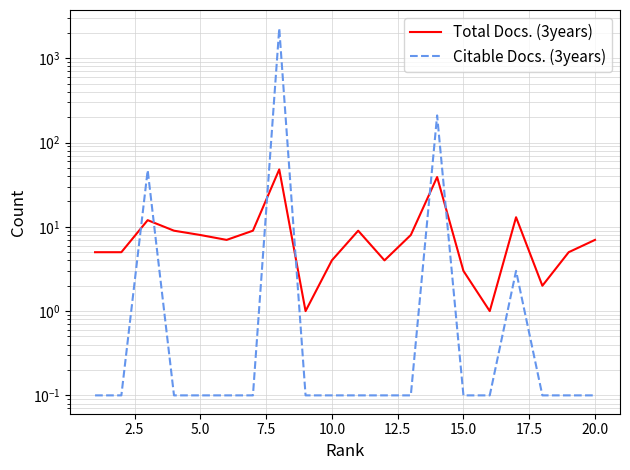

How many lines are shown in the chart?

2